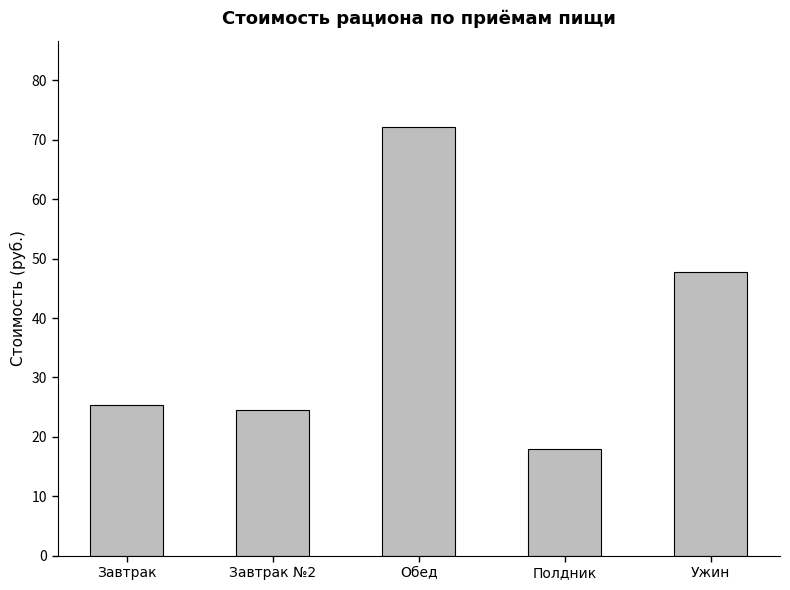

How many data points does each series have?

5